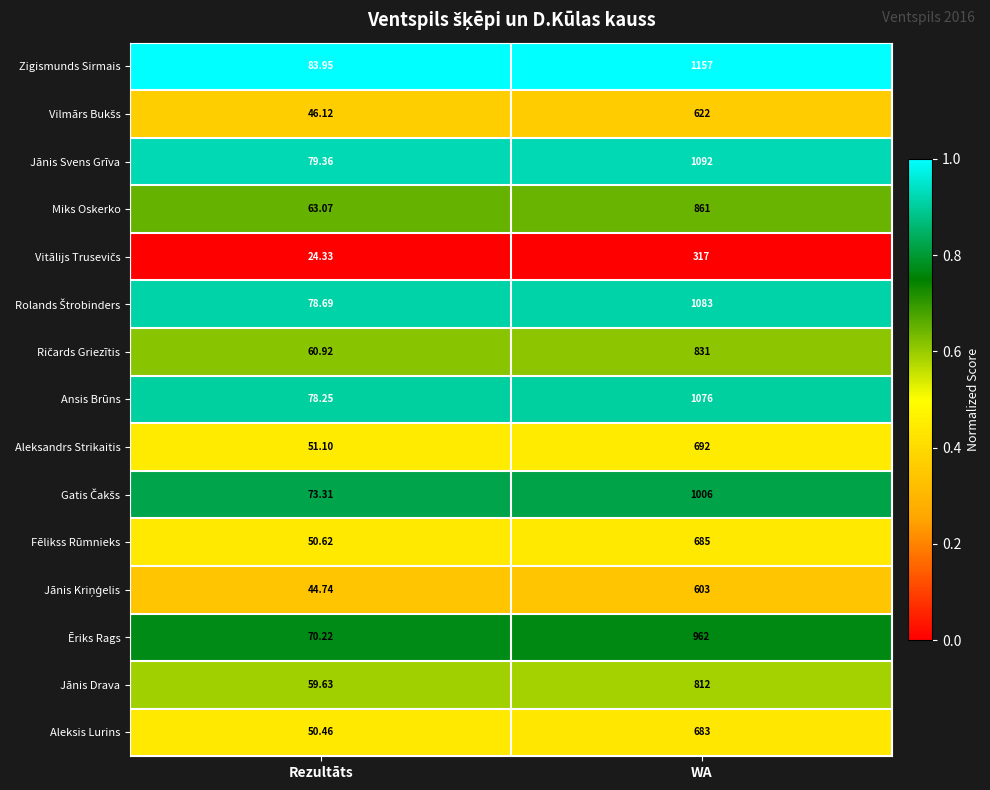

Which series has the largest total across all categories?

Zigismunds Sirmais